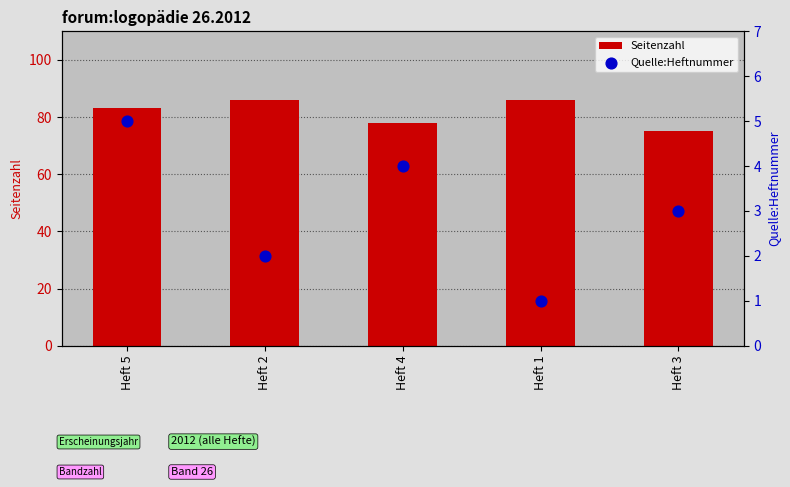

Which series reaches the maximum Y coordinate?

Seitenzahl